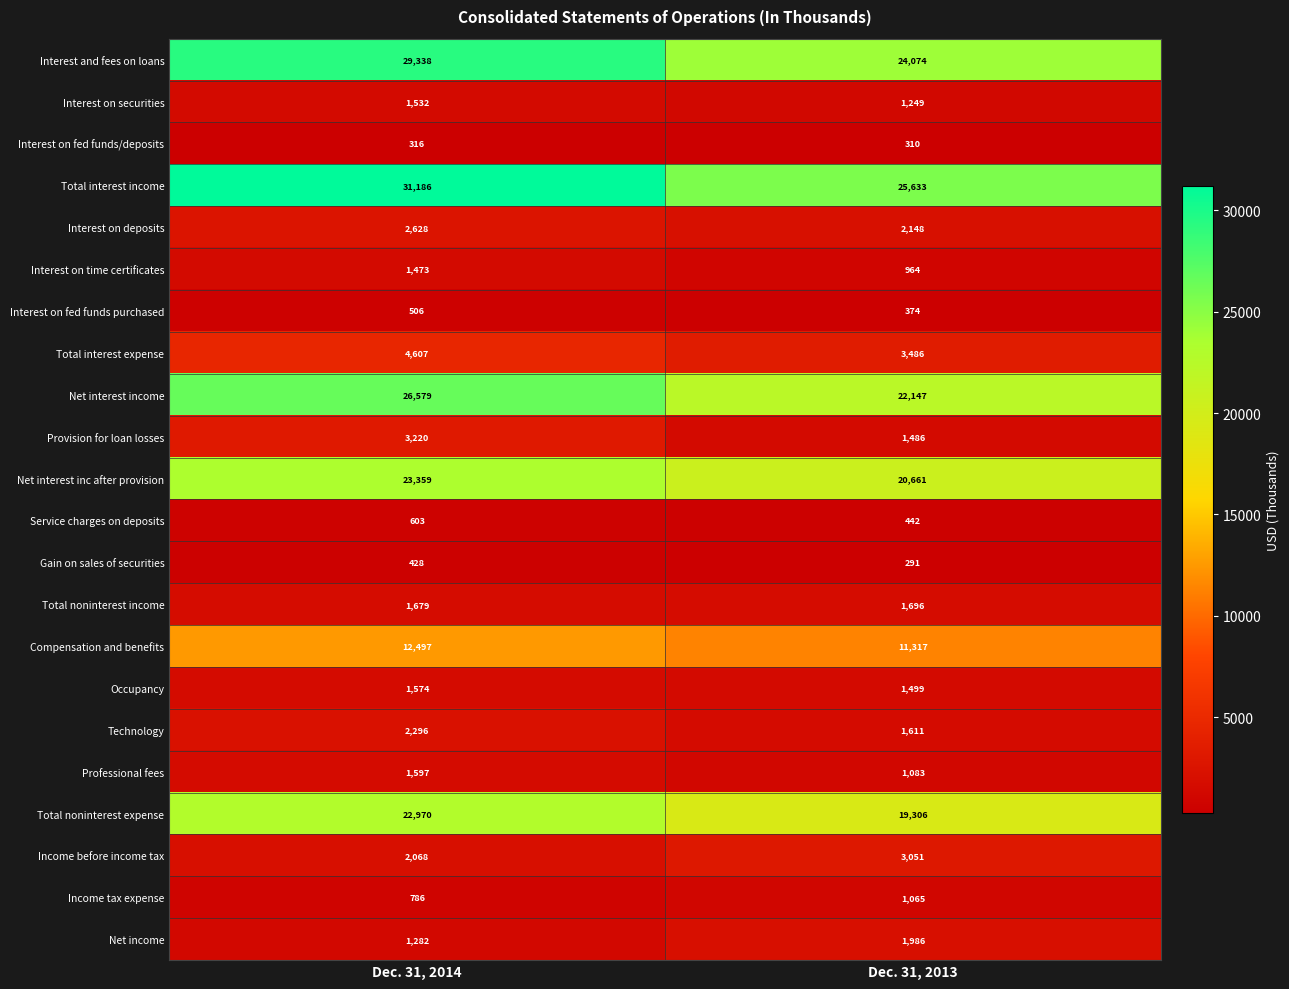

At which category is the sum across all series the highest?

Dec. 31, 2014